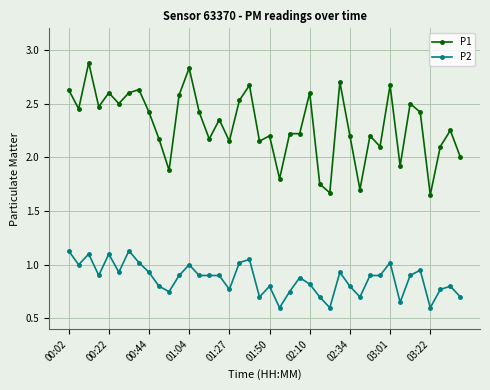

True or false: P1 and P2 intersect in this chart.

False